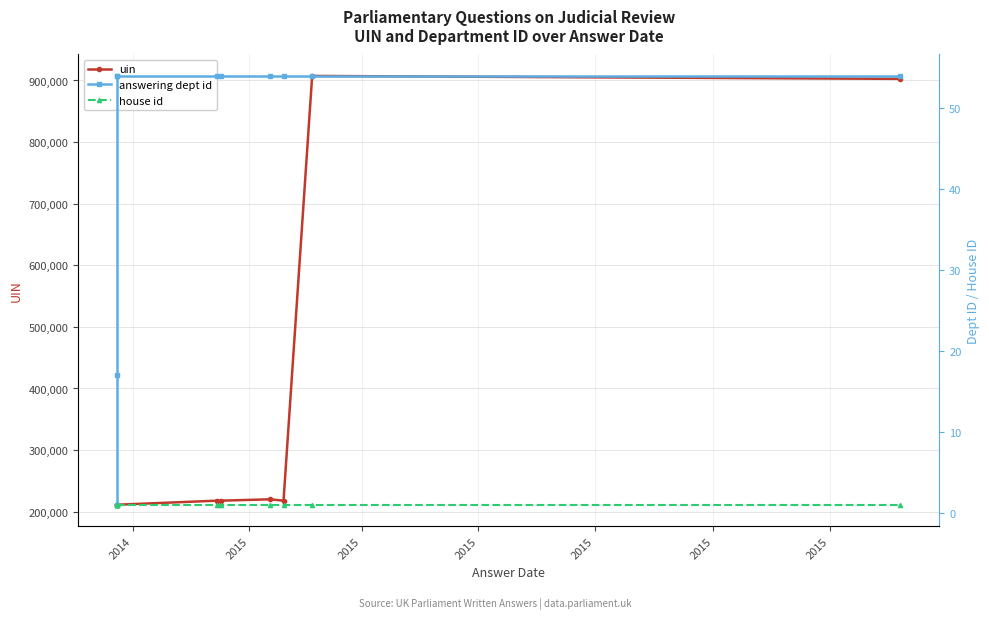

The value of answering dept id at 2015 is 17. True or false?

True